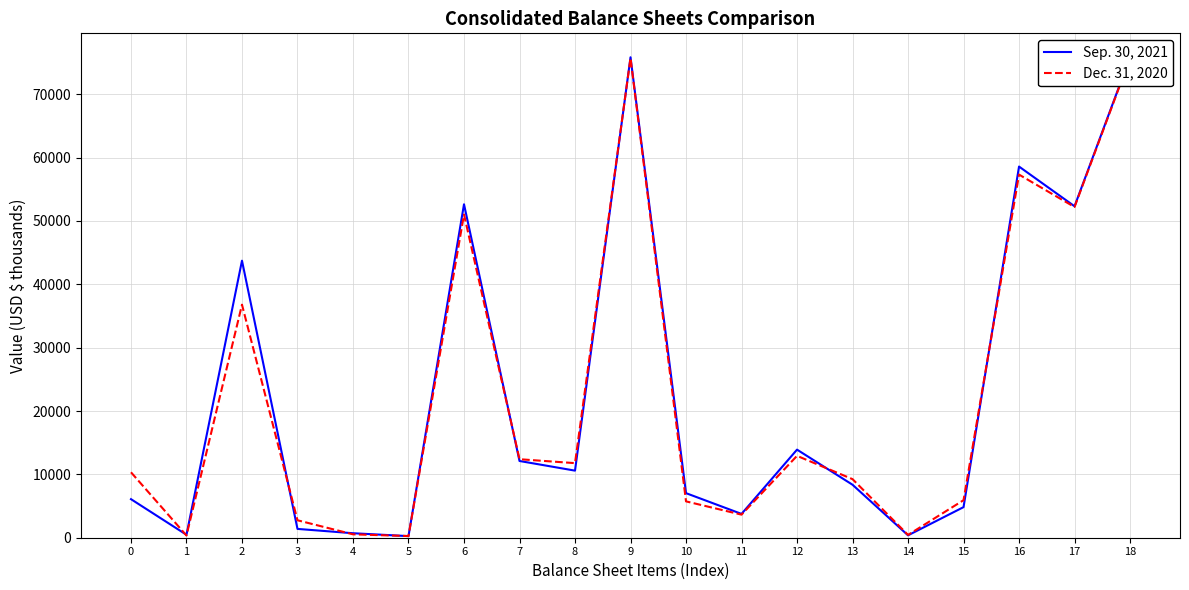

Which category has the highest value in the Dec. 31, 2020 series?

9